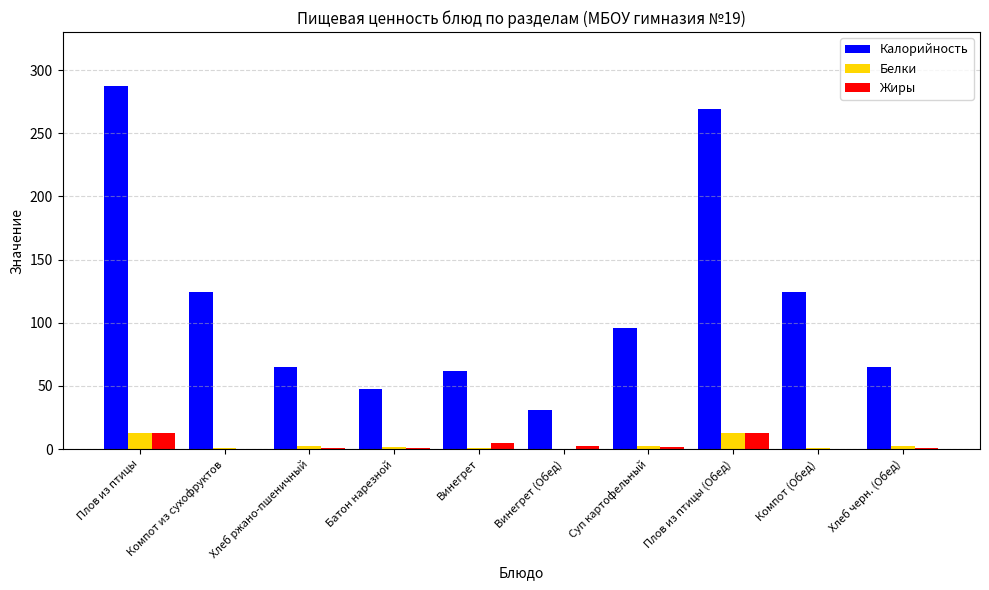

Is the value of Калорийность at Винегрет (Обед) greater than the value of Жиры at Плов из птицы (Обед)?

Yes